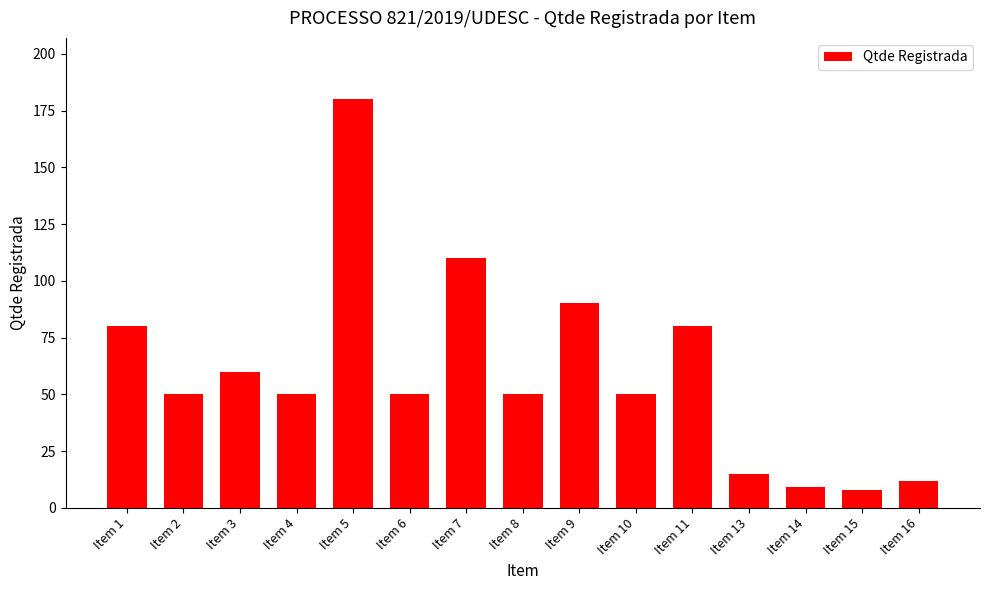

Approximately how many times larger is the value at Item 2 compared to Item 1?

0.6